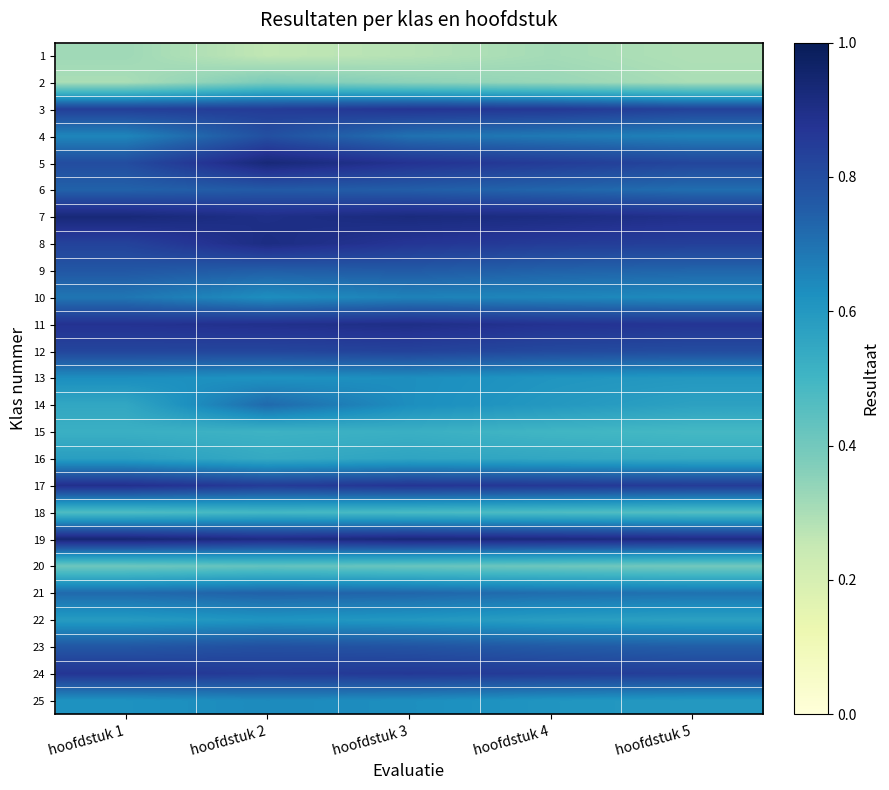

Reading left to right, extract all data points from this chart.

1: hoofdstuk 1=0.3	hoofdstuk 2=0.3	hoofdstuk 3=0.3	hoofdstuk 4=0.3	hoofdstuk 5=0.3
2: hoofdstuk 1=0.3	hoofdstuk 2=0.4	hoofdstuk 3=0.3	hoofdstuk 4=0.3	hoofdstuk 5=0.3
3: hoofdstuk 1=0.8	hoofdstuk 2=0.8	hoofdstuk 3=0.9	hoofdstuk 4=0.9	hoofdstuk 5=0.8
4: hoofdstuk 1=0.7	hoofdstuk 2=0.8	hoofdstuk 3=0.7	hoofdstuk 4=0.7	hoofdstuk 5=0.7
5: hoofdstuk 1=0.8	hoofdstuk 2=0.9	hoofdstuk 3=0.9	hoofdstuk 4=0.8	hoofdstuk 5=0.8
6: hoofdstuk 1=0.7	hoofdstuk 2=0.8	hoofdstuk 3=0.8	hoofdstuk 4=0.7	hoofdstuk 5=0.7
7: hoofdstuk 1=0.9	hoofdstuk 2=0.9	hoofdstuk 3=0.9	hoofdstuk 4=0.9	hoofdstuk 5=0.9
8: hoofdstuk 1=0.8	hoofdstuk 2=0.9	hoofdstuk 3=0.9	hoofdstuk 4=0.8	hoofdstuk 5=0.8
9: hoofdstuk 1=0.8	hoofdstuk 2=0.8	hoofdstuk 3=0.8	hoofdstuk 4=0.7	hoofdstuk 5=0.7
10: hoofdstuk 1=0.7	hoofdstuk 2=0.6	hoofdstuk 3=0.7	hoofdstuk 4=0.7	hoofdstuk 5=0.6
11: hoofdstuk 1=0.9	hoofdstuk 2=0.9	hoofdstuk 3=0.9	hoofdstuk 4=0.9	hoofdstuk 5=0.9
12: hoofdstuk 1=0.8	hoofdstuk 2=0.8	hoofdstuk 3=0.8	hoofdstuk 4=0.8	hoofdstuk 5=0.8
13: hoofdstuk 1=0.6	hoofdstuk 2=0.6	hoofdstuk 3=0.6	hoofdstuk 4=0.6	hoofdstuk 5=0.6
14: hoofdstuk 1=0.6	hoofdstuk 2=0.7	hoofdstuk 3=0.6	hoofdstuk 4=0.6	hoofdstuk 5=0.6
15: hoofdstuk 1=0.5	hoofdstuk 2=0.5	hoofdstuk 3=0.5	hoofdstuk 4=0.5	hoofdstuk 5=0.5
16: hoofdstuk 1=0.6	hoofdstuk 2=0.5	hoofdstuk 3=0.6	hoofdstuk 4=0.6	hoofdstuk 5=0.5
17: hoofdstuk 1=0.9	hoofdstuk 2=0.8	hoofdstuk 3=0.9	hoofdstuk 4=0.9	hoofdstuk 5=0.8
18: hoofdstuk 1=0.5	hoofdstuk 2=0.5	hoofdstuk 3=0.5	hoofdstuk 4=0.5	hoofdstuk 5=0.5
19: hoofdstuk 1=0.9	hoofdstuk 2=0.9	hoofdstuk 3=0.9	hoofdstuk 4=0.9	hoofdstuk 5=0.9
20: hoofdstuk 1=0.4	hoofdstuk 2=0.4	hoofdstuk 3=0.4	hoofdstuk 4=0.4	hoofdstuk 5=0.4
21: hoofdstuk 1=0.7	hoofdstuk 2=0.7	hoofdstuk 3=0.7	hoofdstuk 4=0.7	hoofdstuk 5=0.7
22: hoofdstuk 1=0.6	hoofdstuk 2=0.6	hoofdstuk 3=0.6	hoofdstuk 4=0.6	hoofdstuk 5=0.6
23: hoofdstuk 1=0.8	hoofdstuk 2=0.8	hoofdstuk 3=0.8	hoofdstuk 4=0.8	hoofdstuk 5=0.8
24: hoofdstuk 1=0.9	hoofdstuk 2=0.8	hoofdstuk 3=0.9	hoofdstuk 4=0.8	hoofdstuk 5=0.8
25: hoofdstuk 1=0.6	hoofdstuk 2=0.6	hoofdstuk 3=0.6	hoofdstuk 4=0.6	hoofdstuk 5=0.6